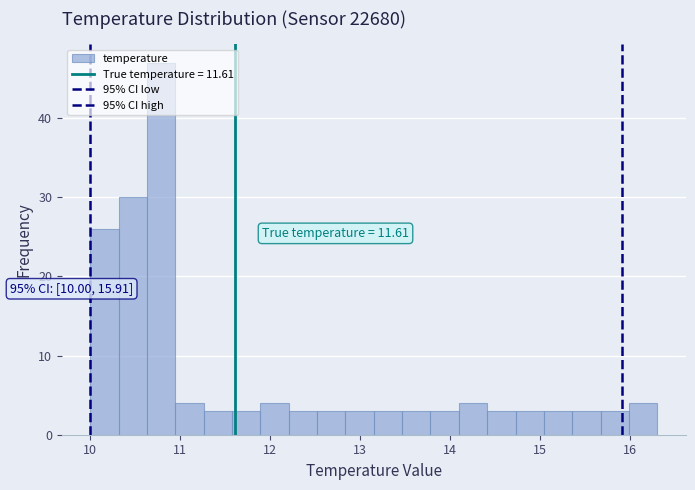

Read against the x-axis, roughly where is the centre of the tallest bar?

10.8